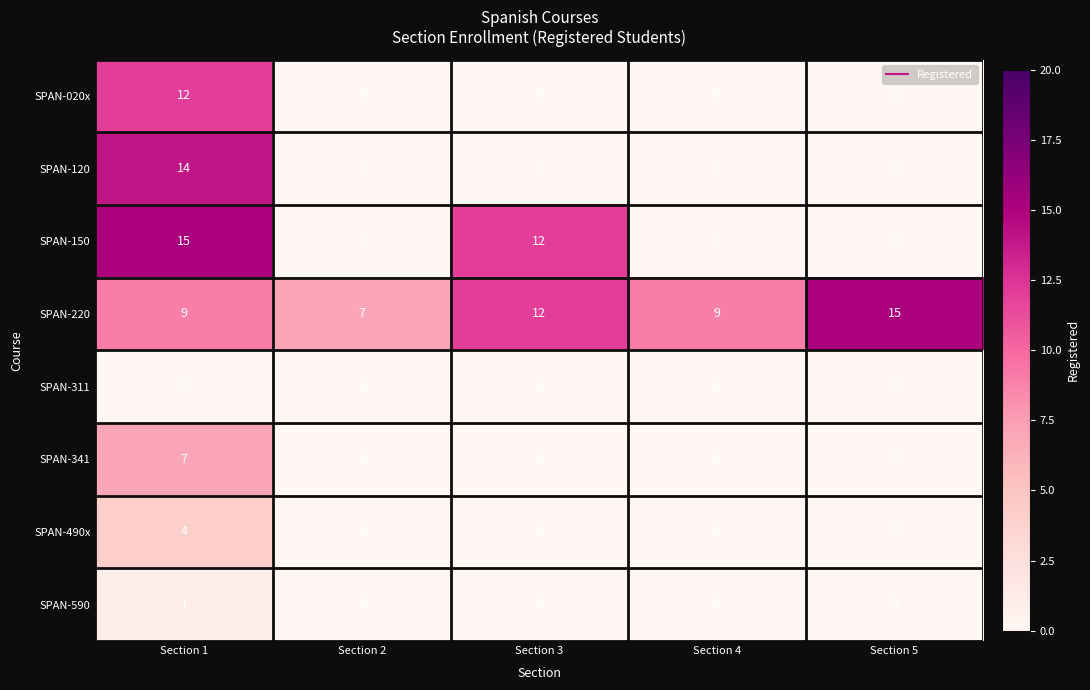

Rank the series at Section 1 from highest to lowest value.

SPAN-150, SPAN-120, SPAN-020x, SPAN-220, SPAN-341, SPAN-490x, SPAN-590, SPAN-311